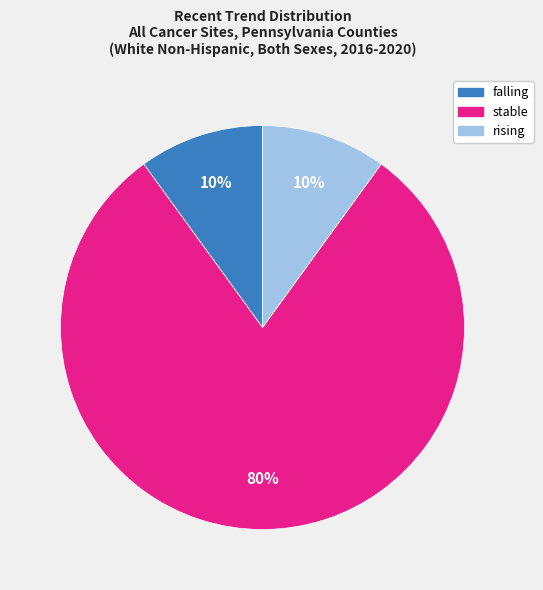

True or false: stable accounts for 80% of the total.

True